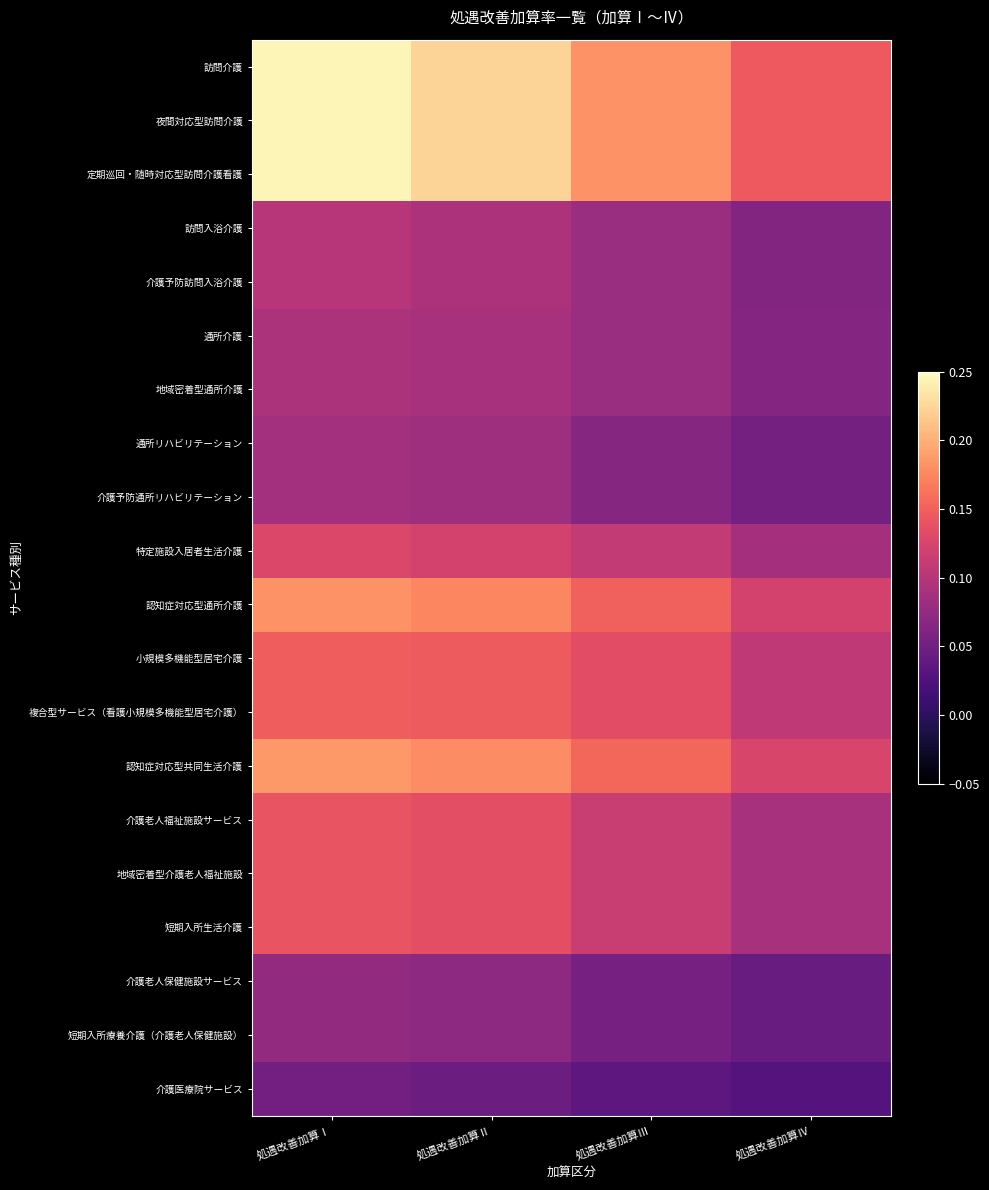

Reading left to right, list all the values displayed in this chart.

訪問介護: 処遇改善加算Ⅰ=0.2	処遇改善加算Ⅱ=0.2	処遇改善加算Ⅲ=0.2	処遇改善加算Ⅳ=0.1
夜間対応型訪問介護: 処遇改善加算Ⅰ=0.2	処遇改善加算Ⅱ=0.2	処遇改善加算Ⅲ=0.2	処遇改善加算Ⅳ=0.1
定期巡回・随時対応型訪問介護看護: 処遇改善加算Ⅰ=0.2	処遇改善加算Ⅱ=0.2	処遇改善加算Ⅲ=0.2	処遇改善加算Ⅳ=0.1
訪問入浴介護: 処遇改善加算Ⅰ=0.1	処遇改善加算Ⅱ=0.1	処遇改善加算Ⅲ=0.1	処遇改善加算Ⅳ=0.1
介護予防訪問入浴介護: 処遇改善加算Ⅰ=0.1	処遇改善加算Ⅱ=0.1	処遇改善加算Ⅲ=0.1	処遇改善加算Ⅳ=0.1
通所介護: 処遇改善加算Ⅰ=0.1	処遇改善加算Ⅱ=0.1	処遇改善加算Ⅲ=0.1	処遇改善加算Ⅳ=0.1
地域密着型通所介護: 処遇改善加算Ⅰ=0.1	処遇改善加算Ⅱ=0.1	処遇改善加算Ⅲ=0.1	処遇改善加算Ⅳ=0.1
通所リハビリテーション: 処遇改善加算Ⅰ=0.1	処遇改善加算Ⅱ=0.1	処遇改善加算Ⅲ=0.1	処遇改善加算Ⅳ=0.1
介護予防通所リハビリテーション: 処遇改善加算Ⅰ=0.1	処遇改善加算Ⅱ=0.1	処遇改善加算Ⅲ=0.1	処遇改善加算Ⅳ=0.1
特定施設入居者生活介護: 処遇改善加算Ⅰ=0.1	処遇改善加算Ⅱ=0.1	処遇改善加算Ⅲ=0.1	処遇改善加算Ⅳ=0.1
認知症対応型通所介護: 処遇改善加算Ⅰ=0.2	処遇改善加算Ⅱ=0.2	処遇改善加算Ⅲ=0.1	処遇改善加算Ⅳ=0.1
小規模多機能型居宅介護: 処遇改善加算Ⅰ=0.1	処遇改善加算Ⅱ=0.1	処遇改善加算Ⅲ=0.1	処遇改善加算Ⅳ=0.1
複合型サービス（看護小規模多機能型居宅介護）: 処遇改善加算Ⅰ=0.1	処遇改善加算Ⅱ=0.1	処遇改善加算Ⅲ=0.1	処遇改善加算Ⅳ=0.1
認知症対応型共同生活介護: 処遇改善加算Ⅰ=0.2	処遇改善加算Ⅱ=0.2	処遇改善加算Ⅲ=0.2	処遇改善加算Ⅳ=0.1
介護老人福祉施設サービス: 処遇改善加算Ⅰ=0.1	処遇改善加算Ⅱ=0.1	処遇改善加算Ⅲ=0.1	処遇改善加算Ⅳ=0.1
地域密着型介護老人福祉施設: 処遇改善加算Ⅰ=0.1	処遇改善加算Ⅱ=0.1	処遇改善加算Ⅲ=0.1	処遇改善加算Ⅳ=0.1
短期入所生活介護: 処遇改善加算Ⅰ=0.1	処遇改善加算Ⅱ=0.1	処遇改善加算Ⅲ=0.1	処遇改善加算Ⅳ=0.1
介護老人保健施設サービス: 処遇改善加算Ⅰ=0.1	処遇改善加算Ⅱ=0.1	処遇改善加算Ⅲ=0.1	処遇改善加算Ⅳ=0.0
短期入所療養介護（介護老人保健施設）: 処遇改善加算Ⅰ=0.1	処遇改善加算Ⅱ=0.1	処遇改善加算Ⅲ=0.1	処遇改善加算Ⅳ=0.0
介護医療院サービス: 処遇改善加算Ⅰ=0.1	処遇改善加算Ⅱ=0.0	処遇改善加算Ⅲ=0.0	処遇改善加算Ⅳ=0.0